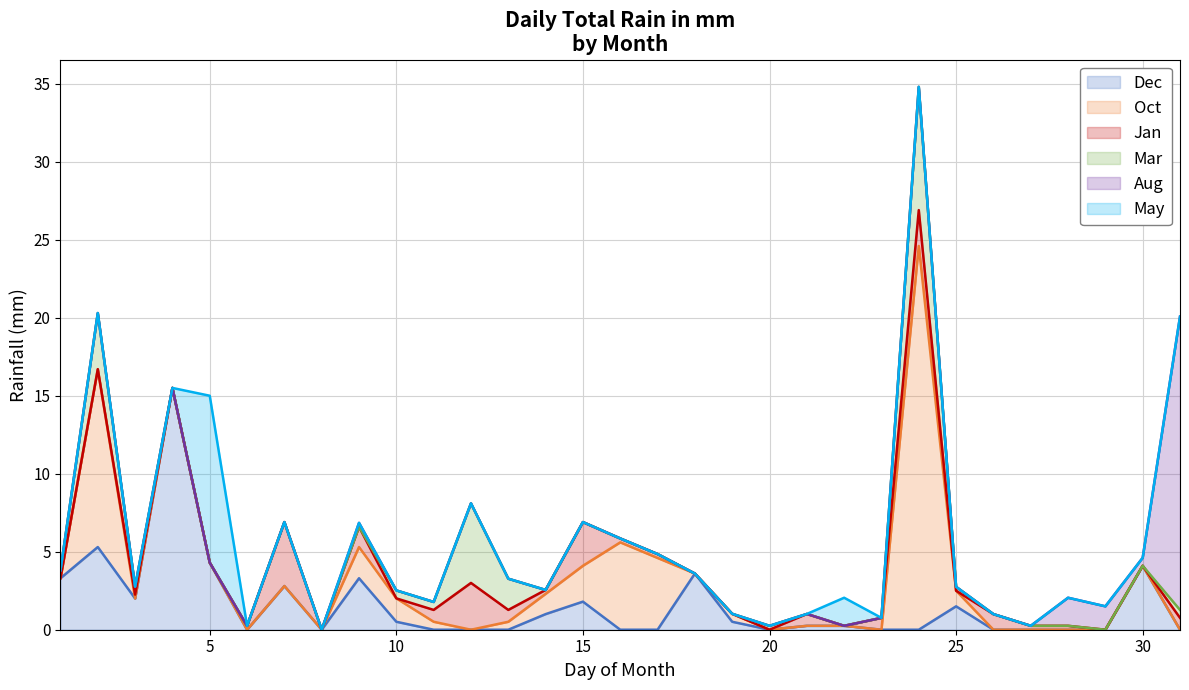

In Mar, how many points are higher than both neighbors (excluding endpoints)?

4